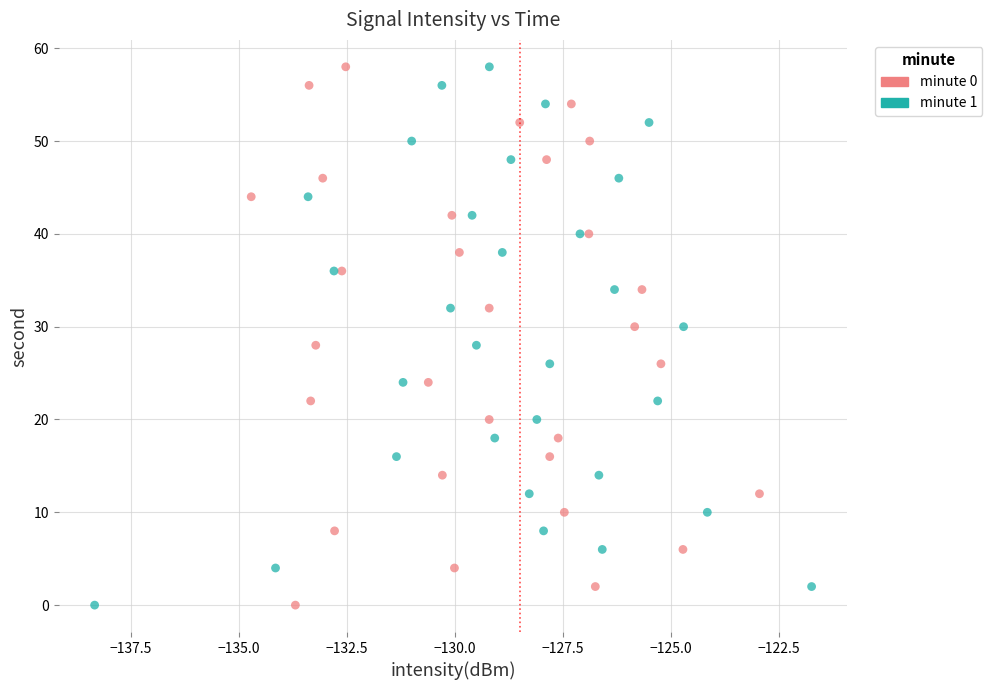

What are all the series names shown in the legend?

minute 0, minute 1